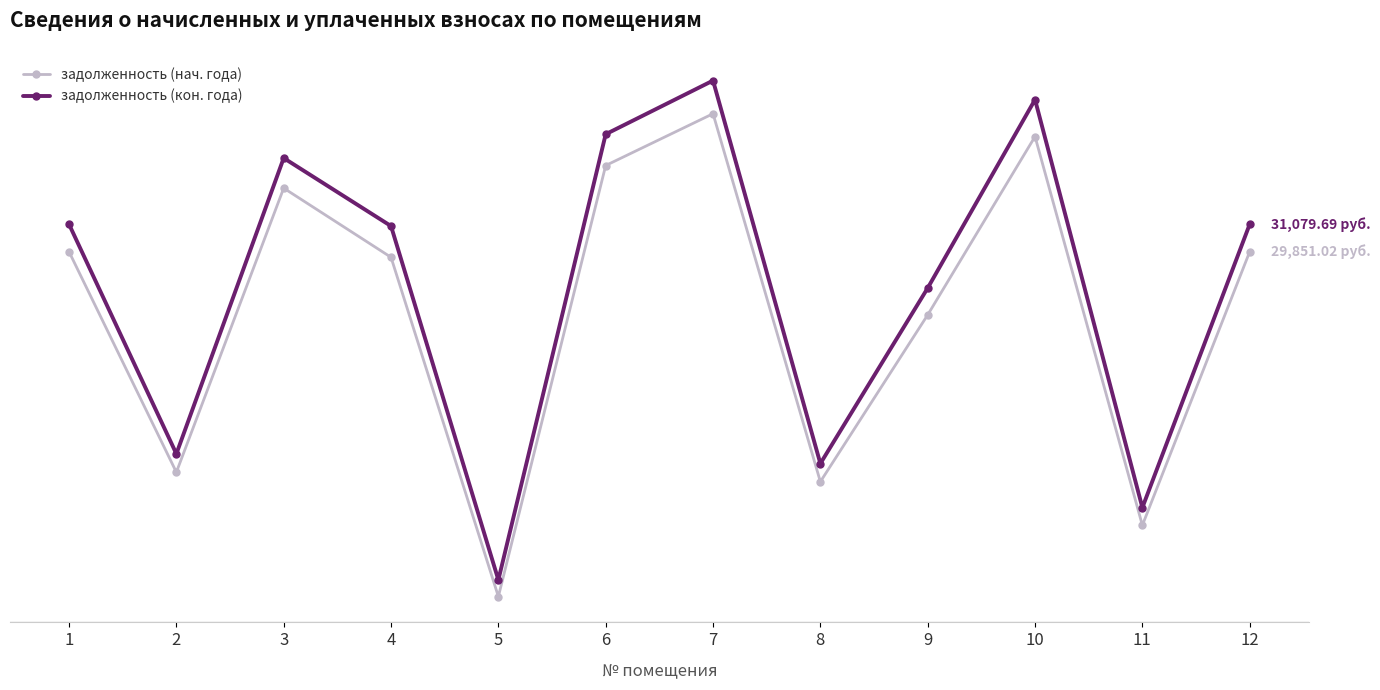

What is the sum of all задолженность (кон. года) values?

339436.9